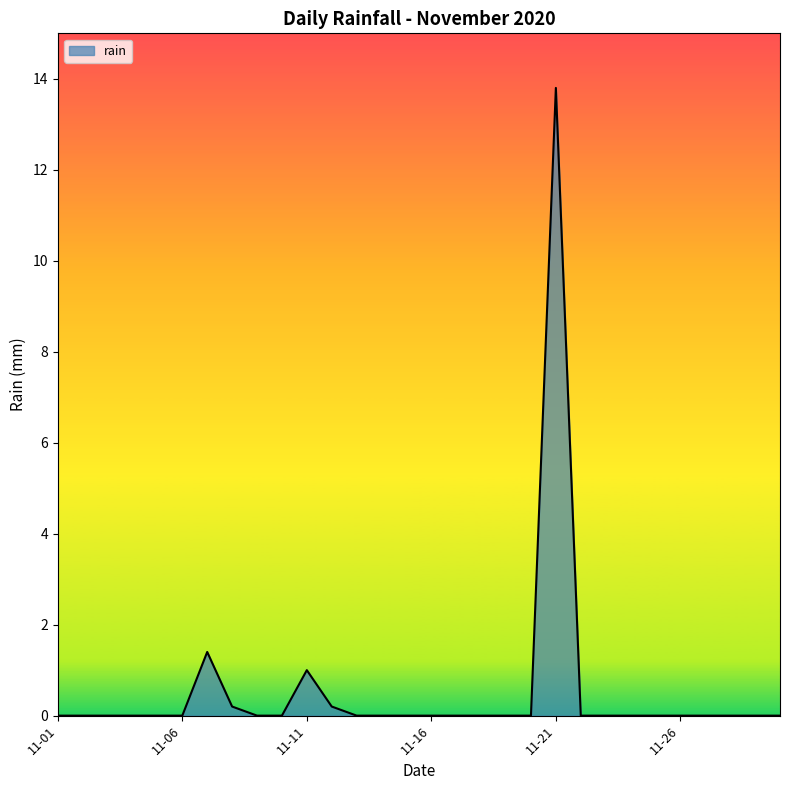

What is the maximum value shown in the chart?

13.8